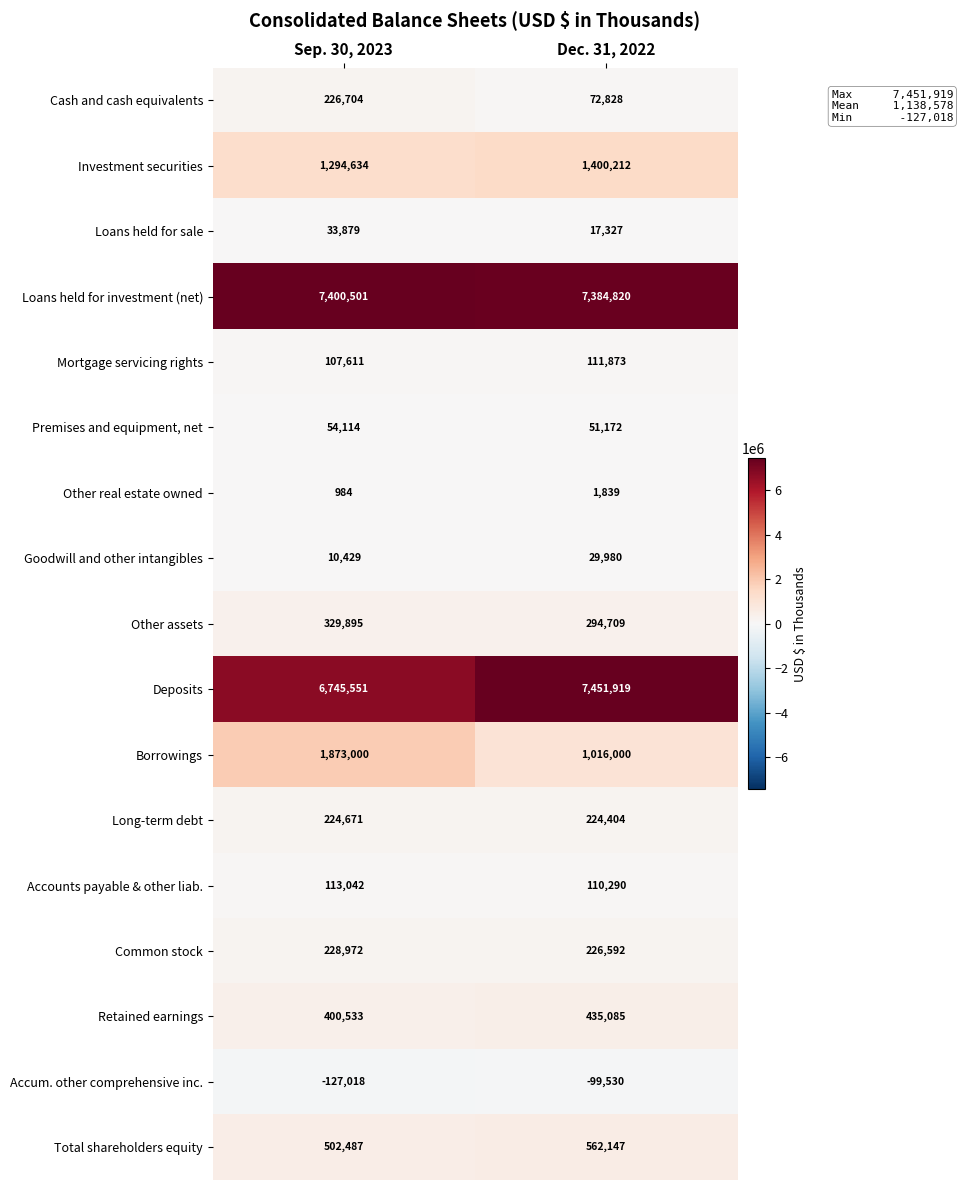

Rank the series by their maximum value, from lowest to highest.

Accum. other comprehensive inc., Other real estate owned, Goodwill and other intangibles, Loans held for sale, Premises and equipment, net, Mortgage servicing rights, Accounts payable & other liab., Long-term debt, Cash and cash equivalents, Common stock, Other assets, Retained earnings, Total shareholders equity, Investment securities, Borrowings, Loans held for investment (net), Deposits